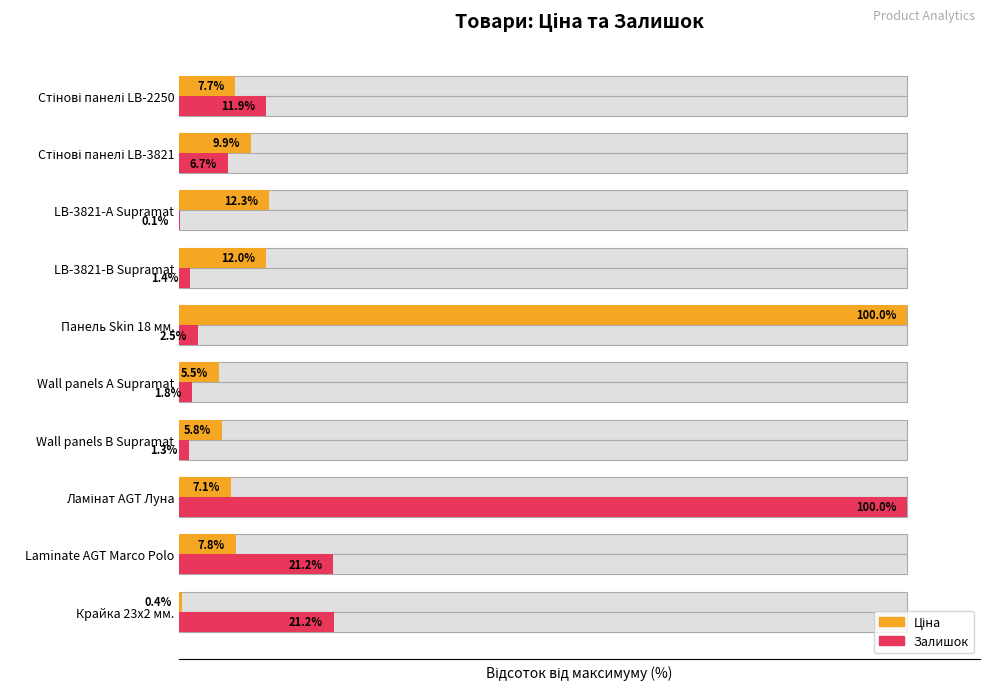

What is the greatest value displayed?

100.0